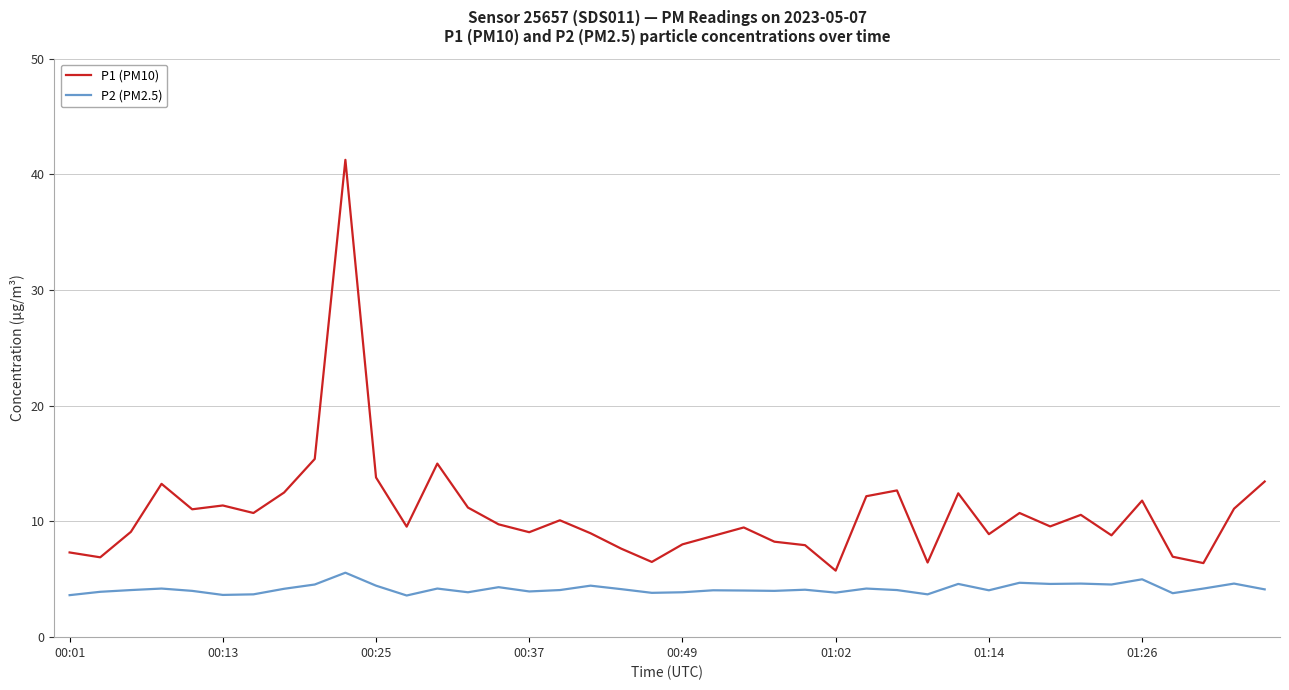

Which series has the largest total across all categories?

P1 (PM10)